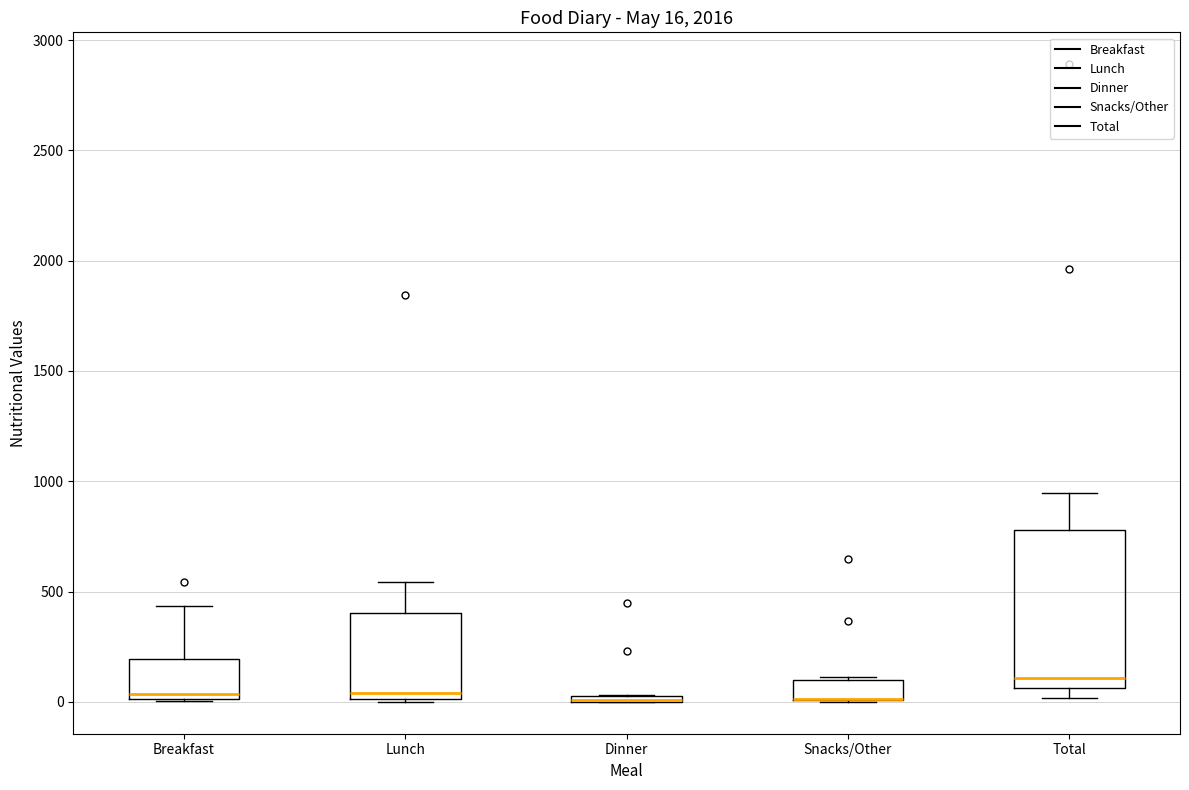

Comparing the boxes themselves (not the whiskers), which one is the tallest?

Total